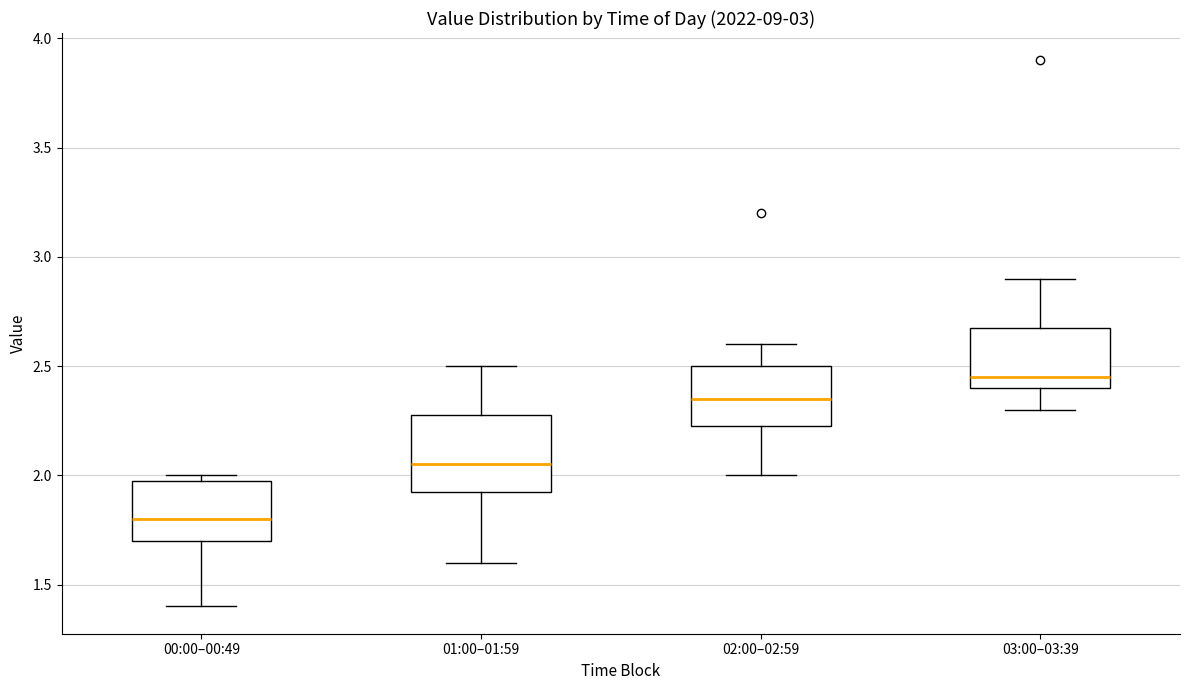

Which box has the lowest median line?

00:00–00:49